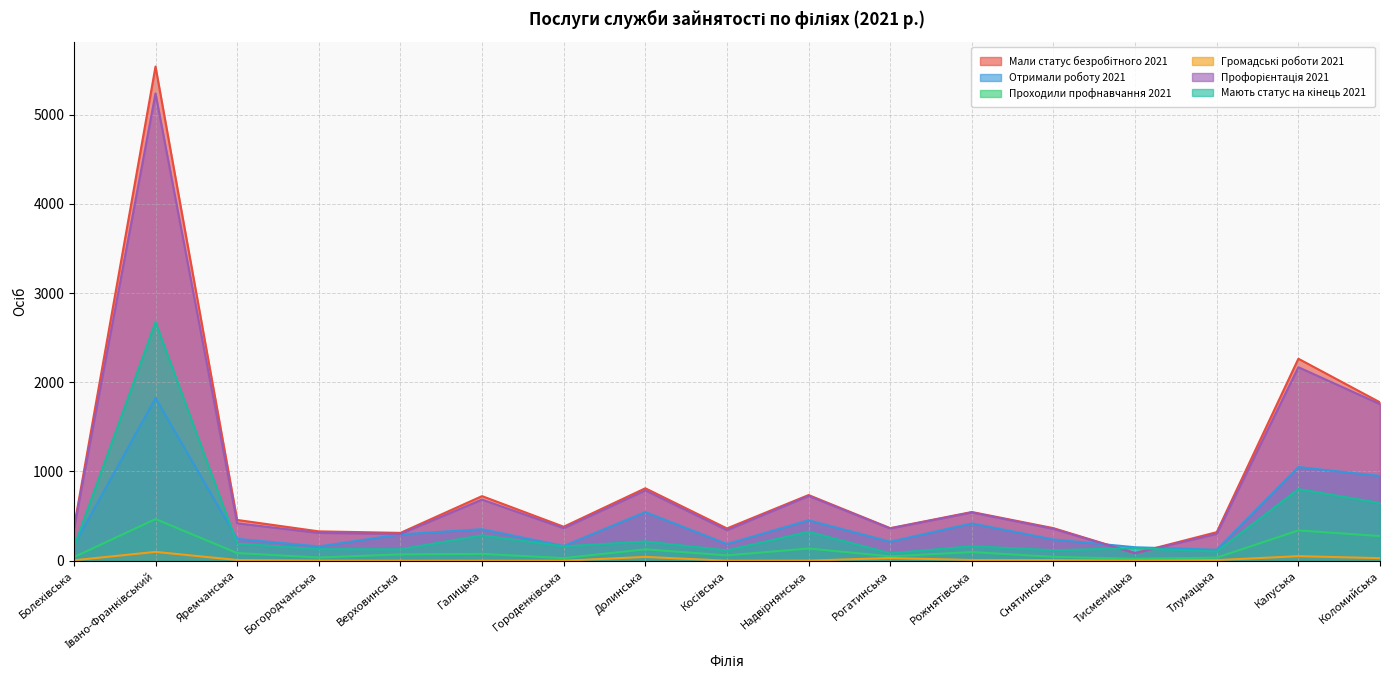

Is it true that Громадські роботи 2021 equals 0 at Верховинська?

True